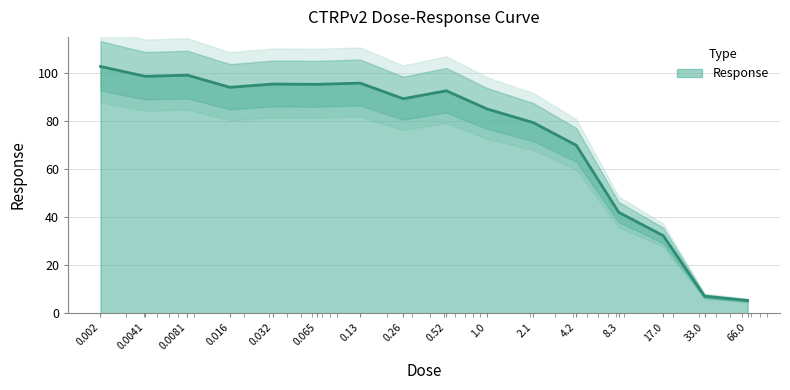

What is the label of the 8th point from the right?

0.52